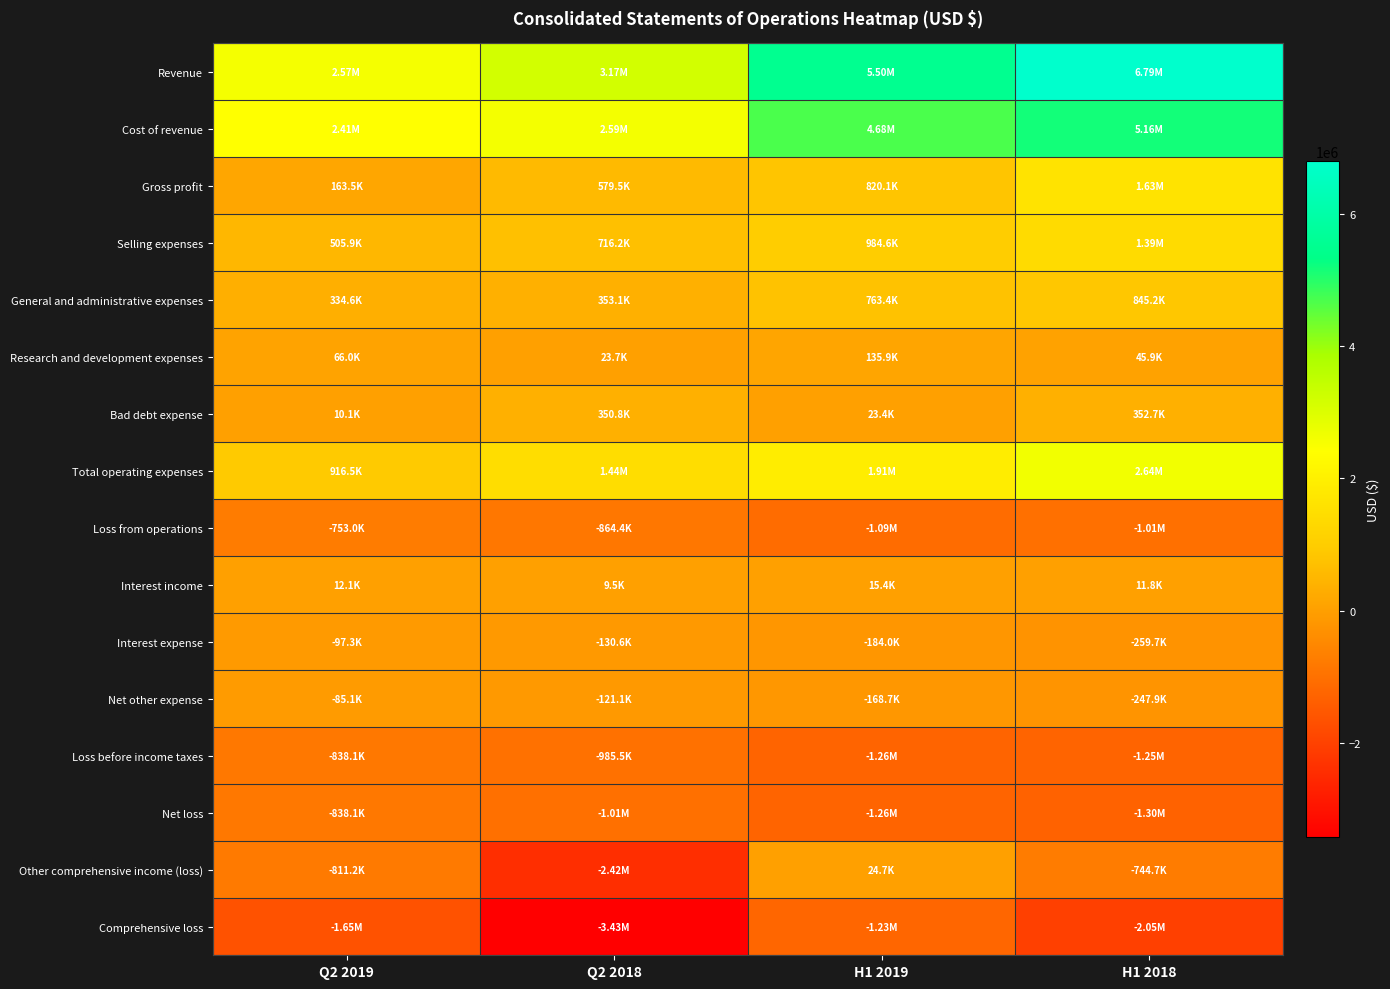

What is the total value across all series at H1 2018?

12009088